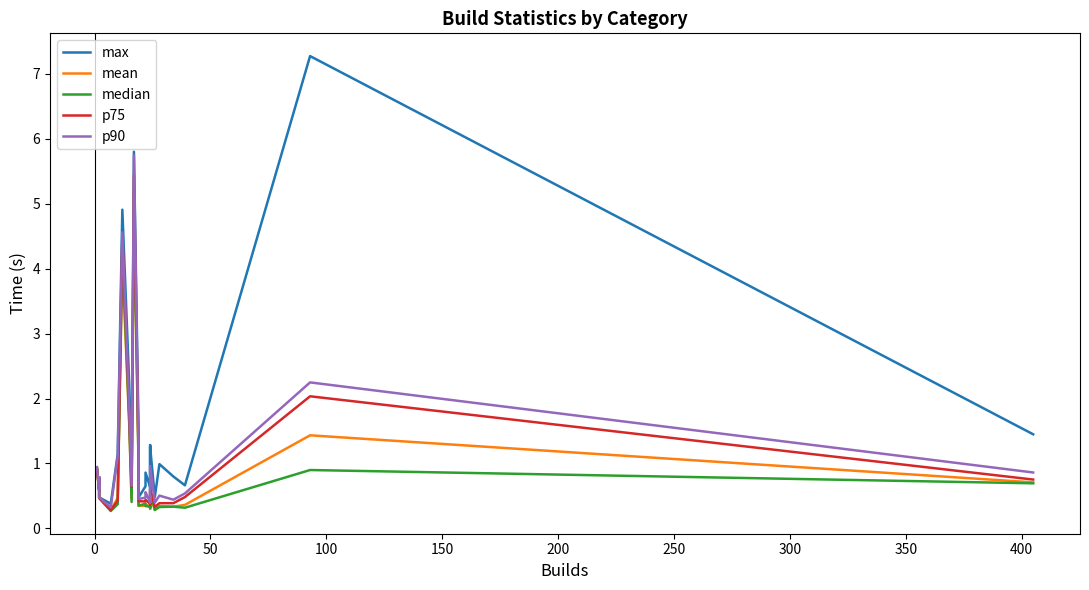

Does the chart have visible grid lines?

No